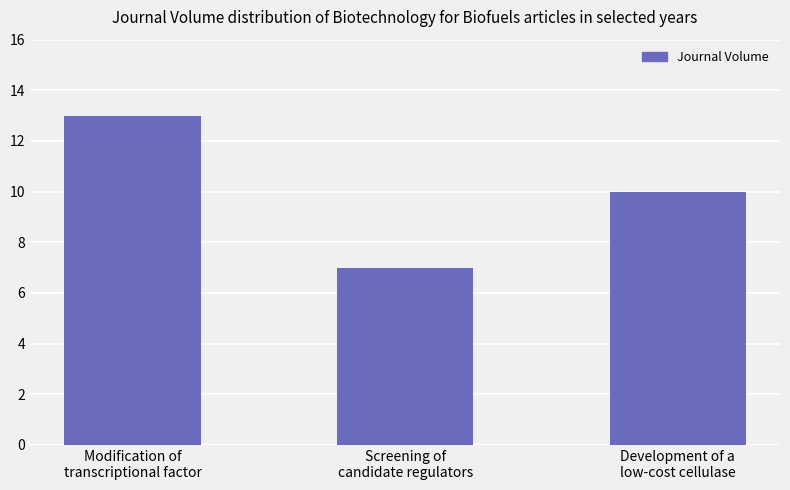

Where does the data first go above 10?

Modification of
transcriptional factor